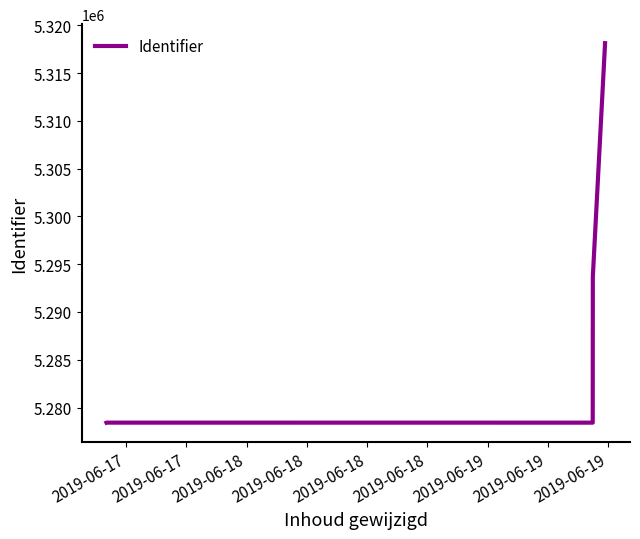

What is the average value?

5289416